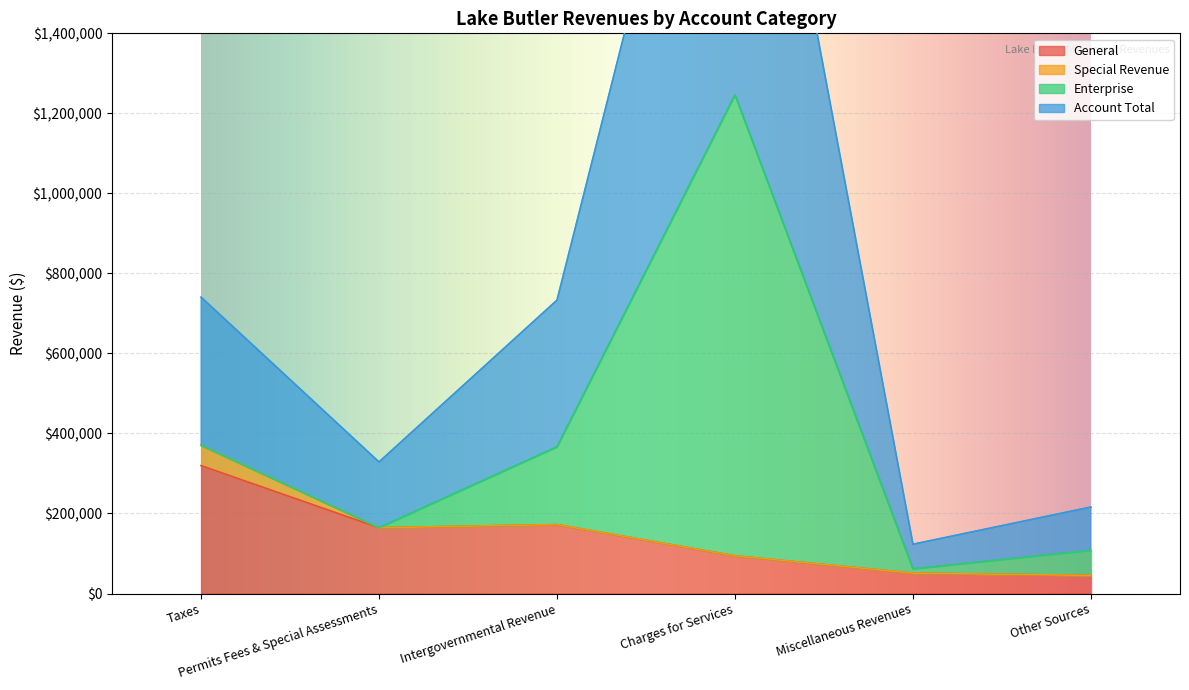

Between Other Sources and Permits Fees & Special Assessments, which is larger?

Permits Fees & Special Assessments